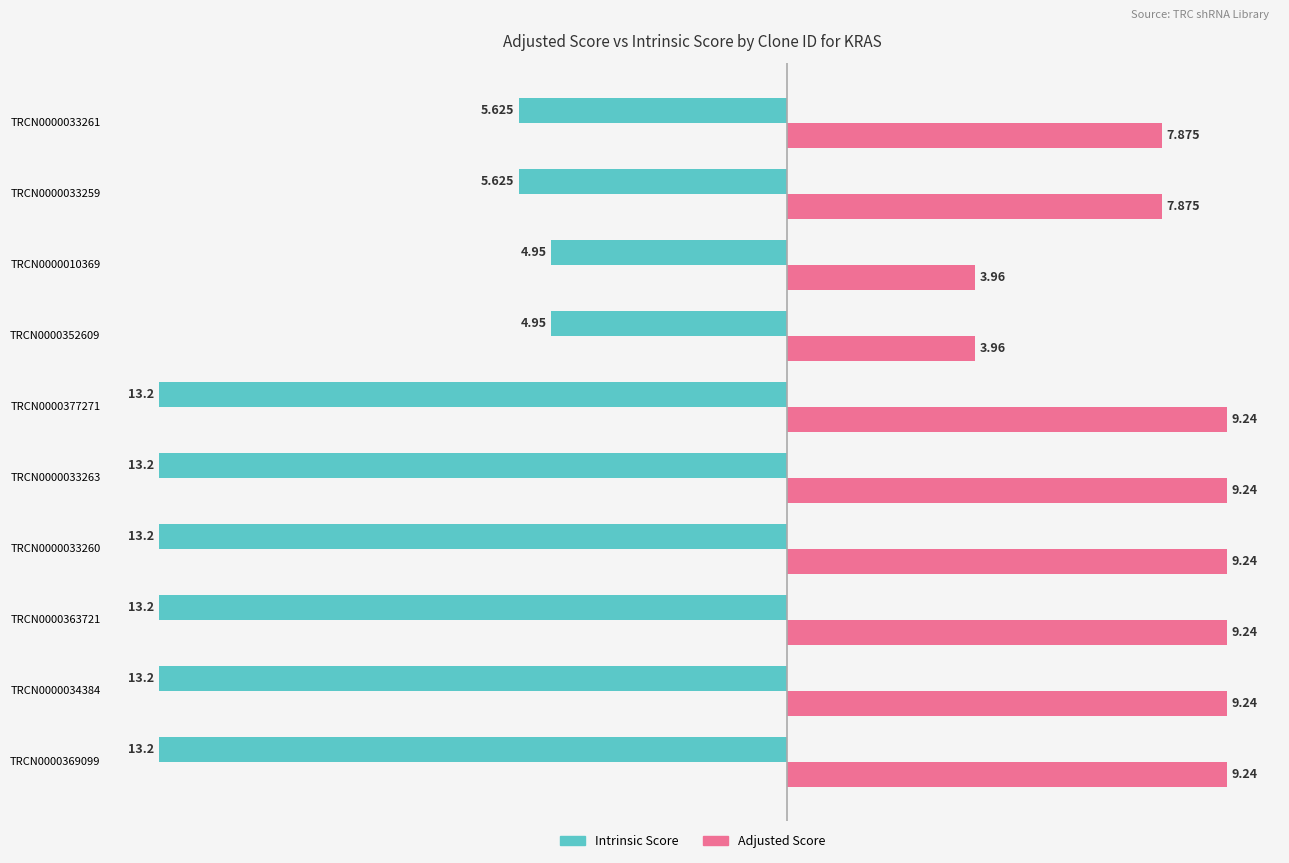

Is the value of Adjusted Score at TRCN0000352609 greater than the value of Intrinsic Score at TRCN0000033259?

Yes